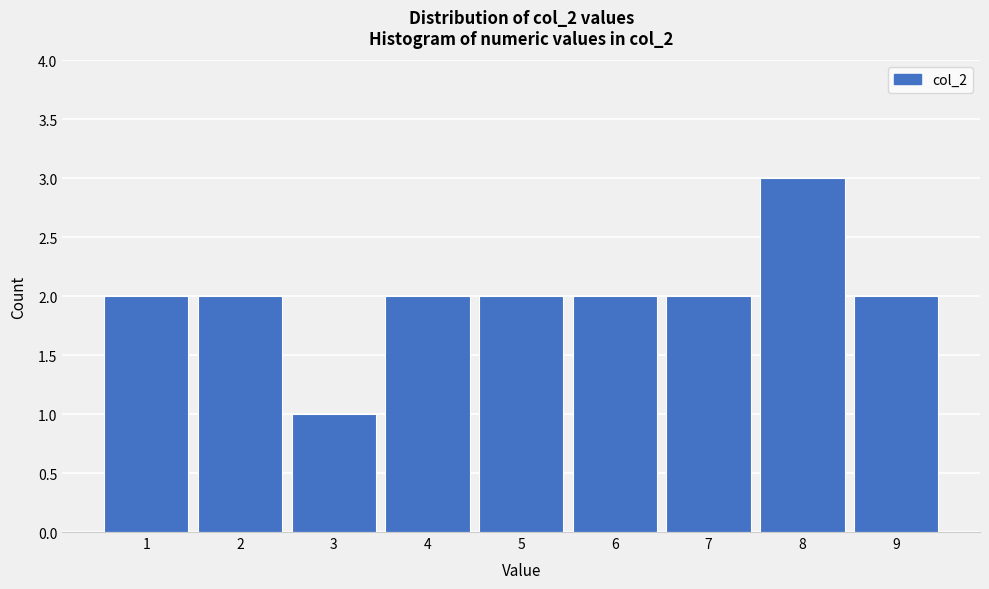

Reading left to right, list every bar in this chart as the range it spans on the x-axis followed by its height. The values are not printed on the chart, so give them approximately, as read against the axis.

0.5 to 1.5: 2
1.5 to 2.5: 2
2.5 to 3.5: 1
3.5 to 4.5: 2
4.5 to 5.5: 2
5.5 to 6.5: 2
6.5 to 7.5: 2
7.5 to 8.5: 3
8.5 to 9.5: 2